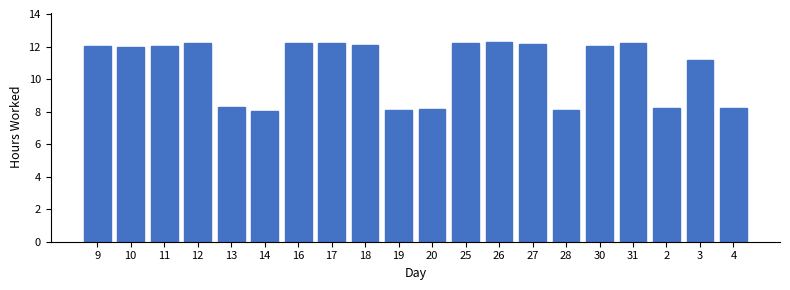

The value at 16 is 12.2. True or false?

True